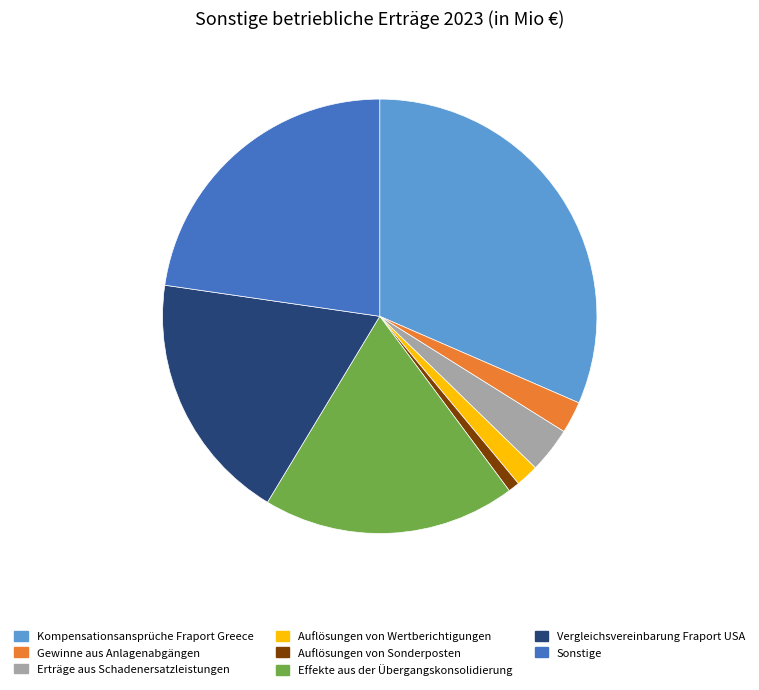

The Effekte aus der Übergangskonsolidierung slice represents 7% of the pie. True or false?

False